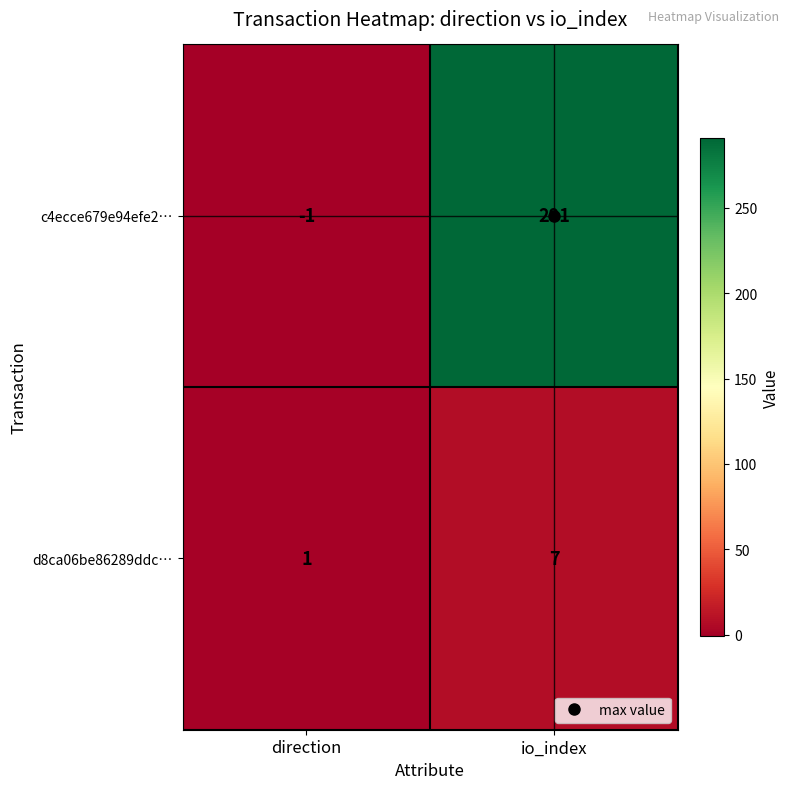

Which series has the widest spread of values?

c4ecce679e94efe2…